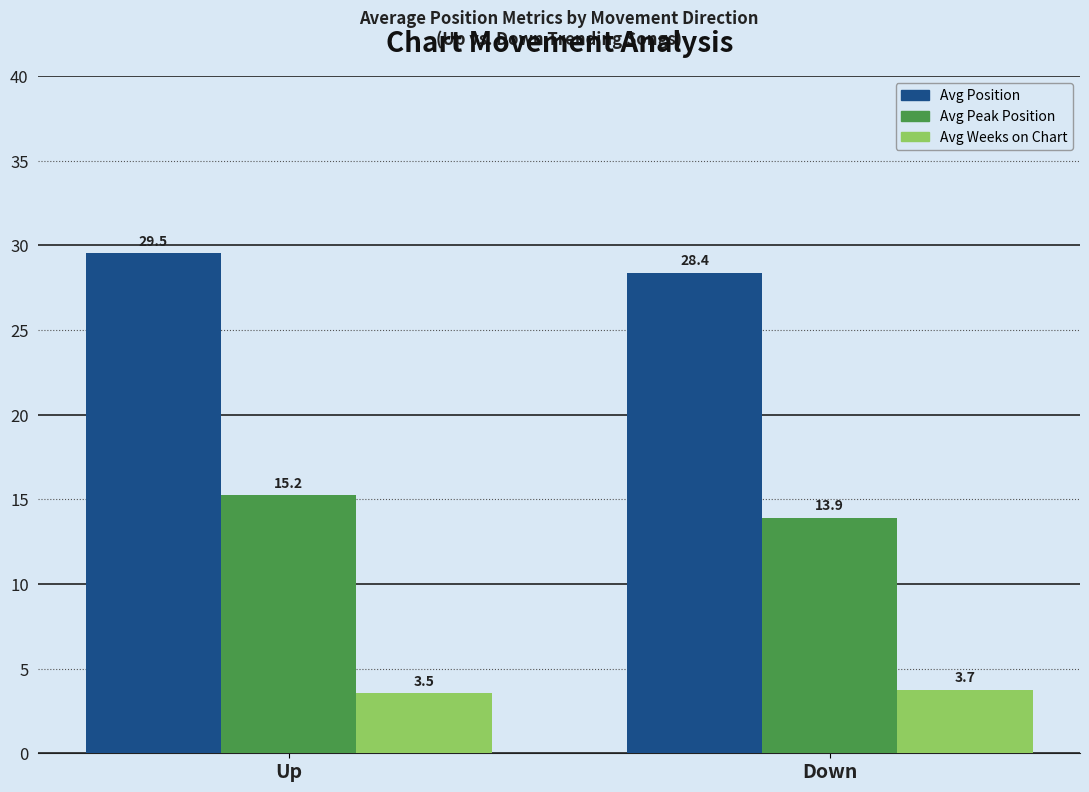

Read the Avg Position value at Down.

28.4